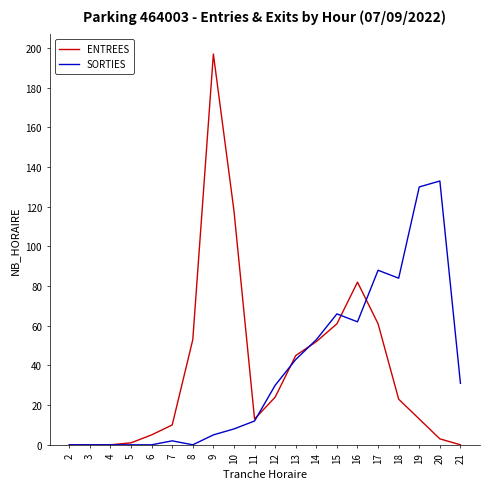

Is the value of SORTIES at 14 greater than the value of ENTREES at 11?

Yes